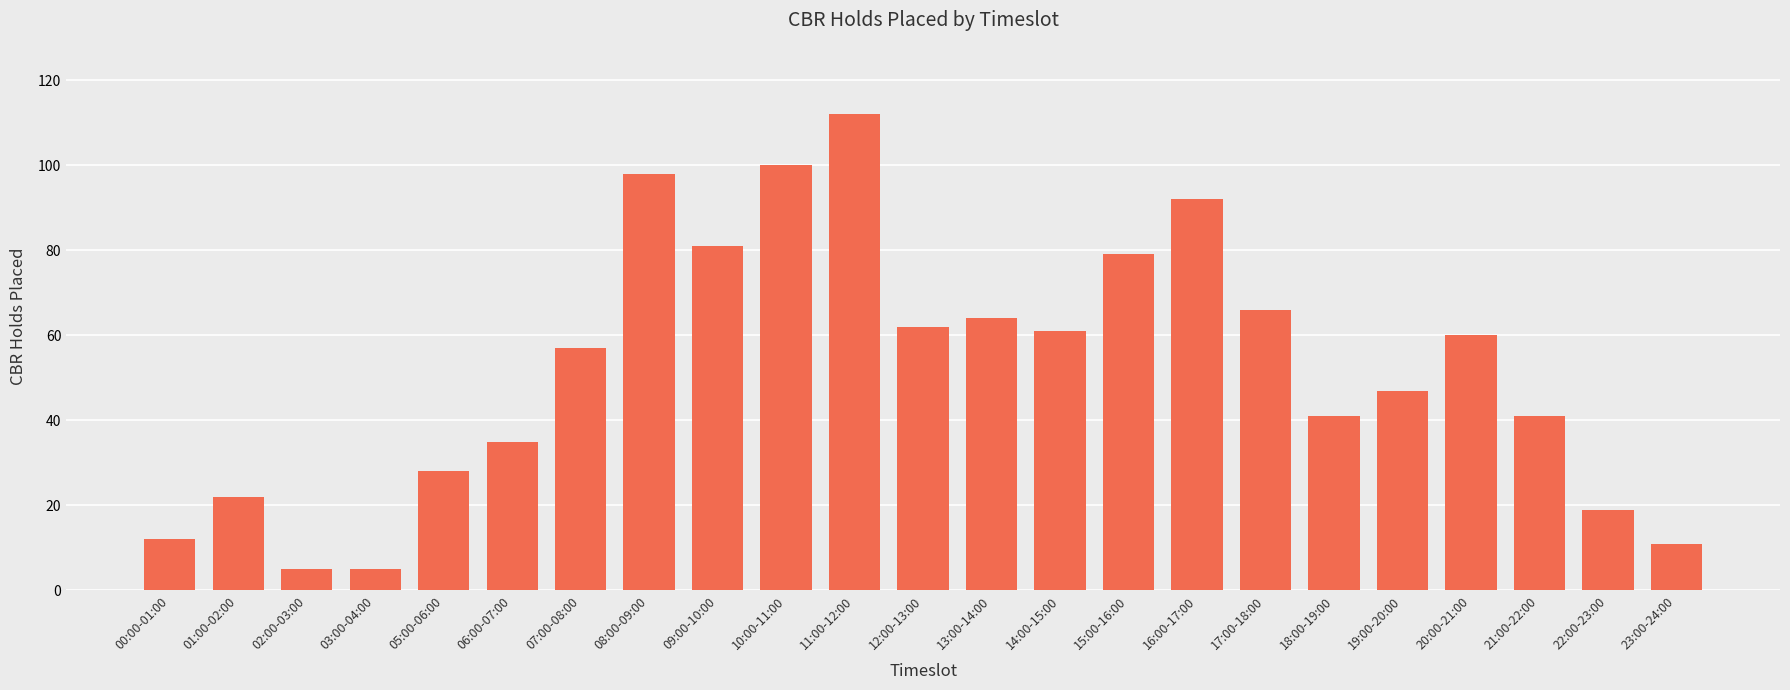

Reading left to right, list all the values displayed in this chart.

00:00-01:00=12	01:00-02:00=22	02:00-03:00=5	03:00-04:00=5	05:00-06:00=28	06:00-07:00=35	07:00-08:00=57	08:00-09:00=98	09:00-10:00=81	10:00-11:00=100	11:00-12:00=112	12:00-13:00=62	13:00-14:00=64	14:00-15:00=61	15:00-16:00=79	16:00-17:00=92	17:00-18:00=66	18:00-19:00=41	19:00-20:00=47	20:00-21:00=60	21:00-22:00=41	22:00-23:00=19	23:00-24:00=11